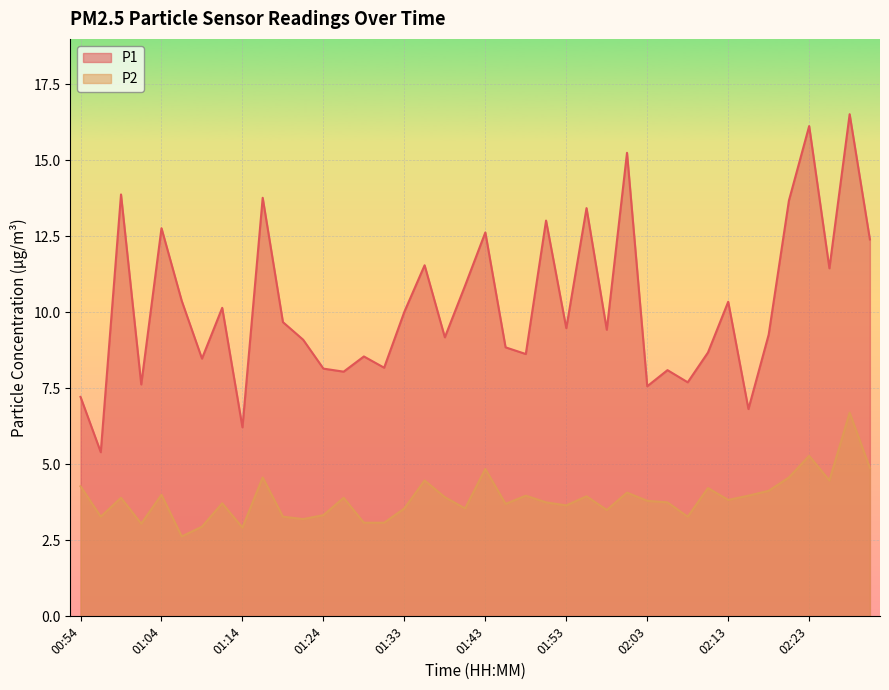

Which category has the highest value in the P2 series?

02:27